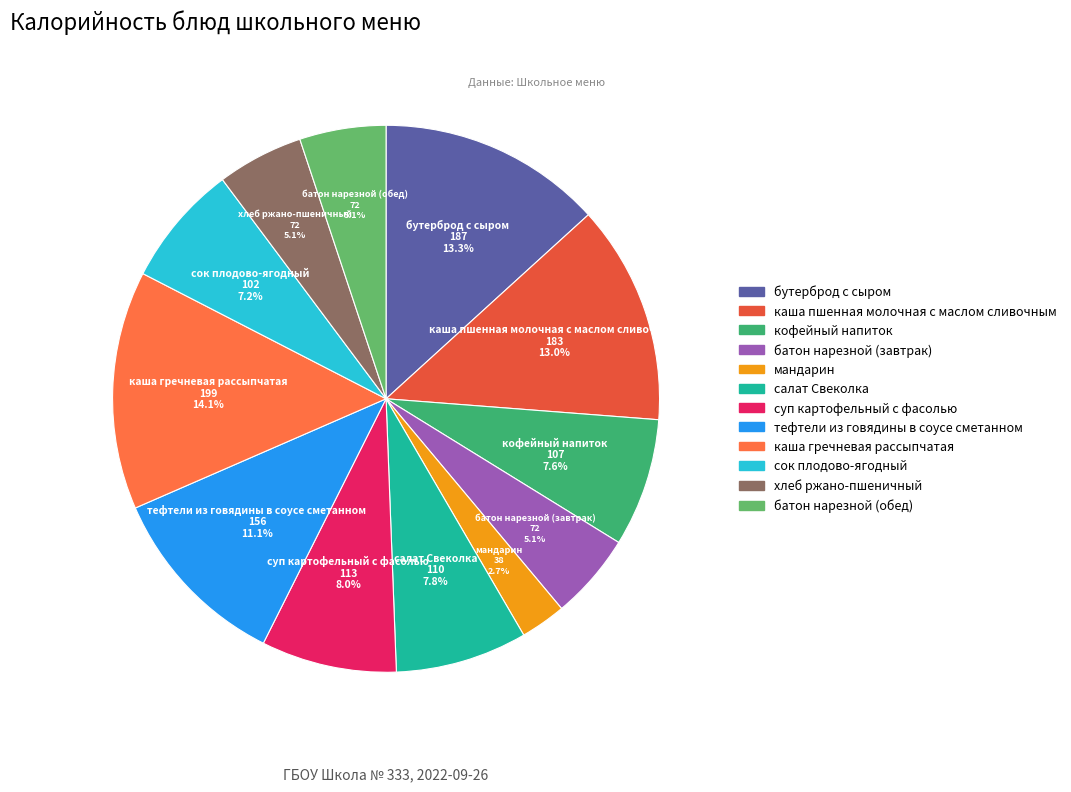

How many slices are in this pie chart?

12